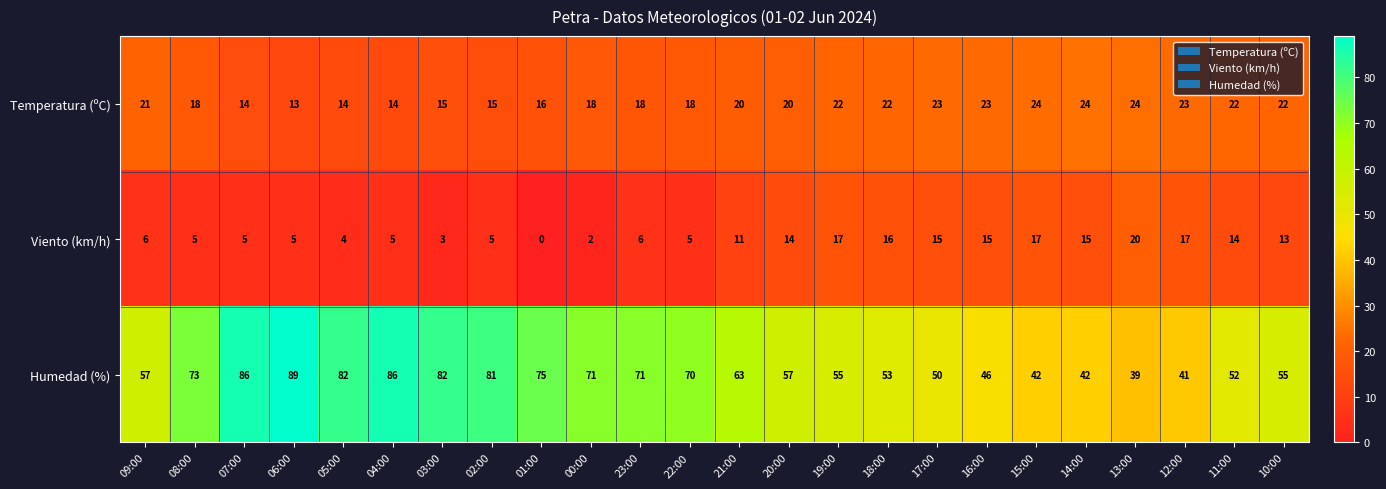

What is the average value of the Humedad (%) series?

63